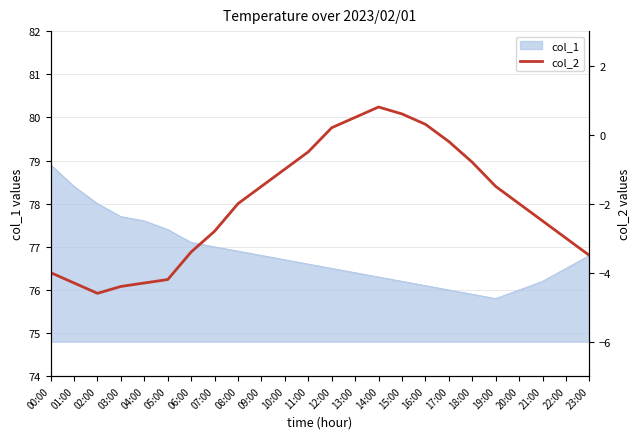

The col_1 series shows 77.0 at 07:00. True or false?

True